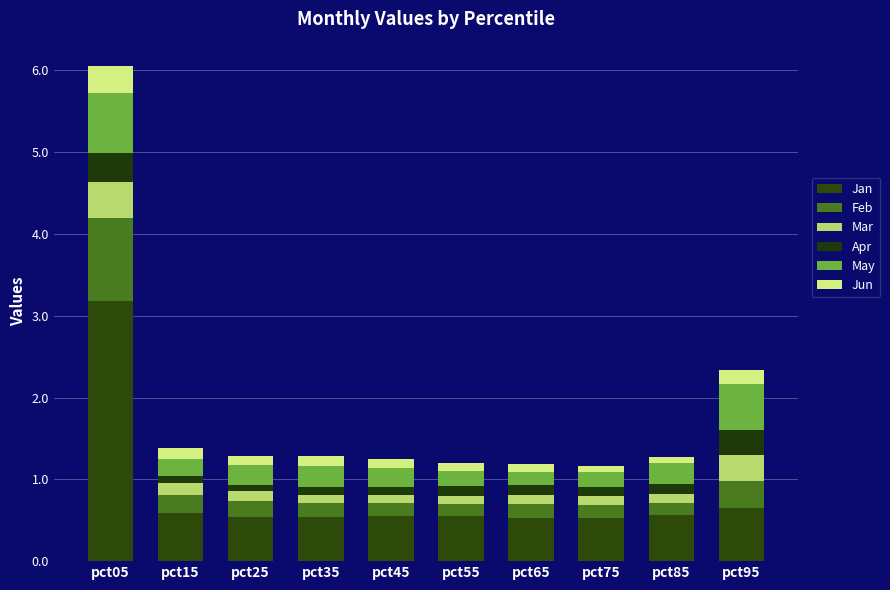

Which has a higher value, pct15 or pct65?

pct15